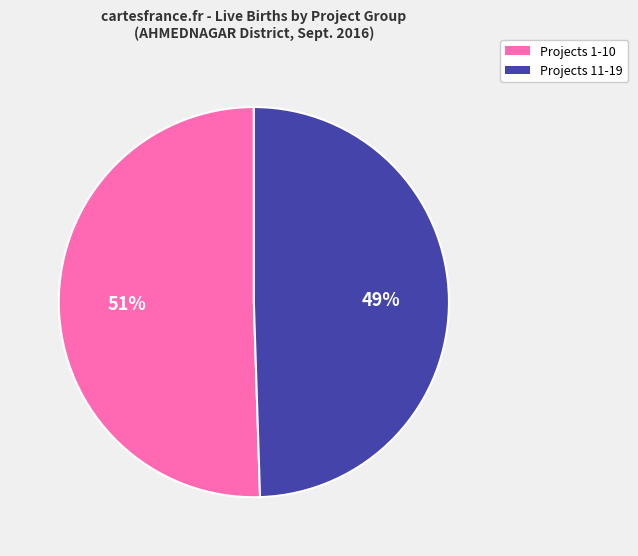

Does any single category account for the majority?

Yes